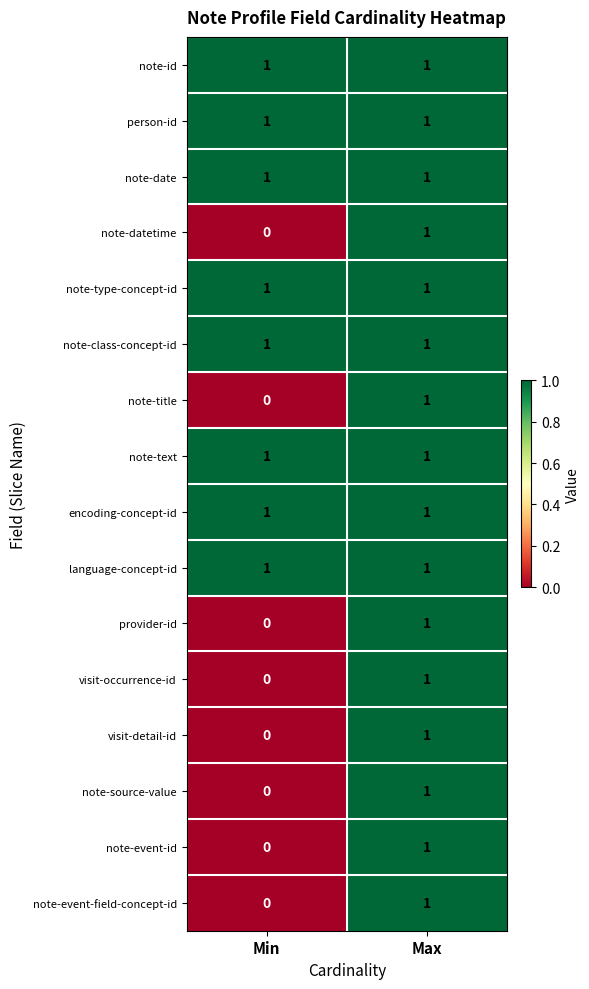

What is the maximum value shown in the chart?

1